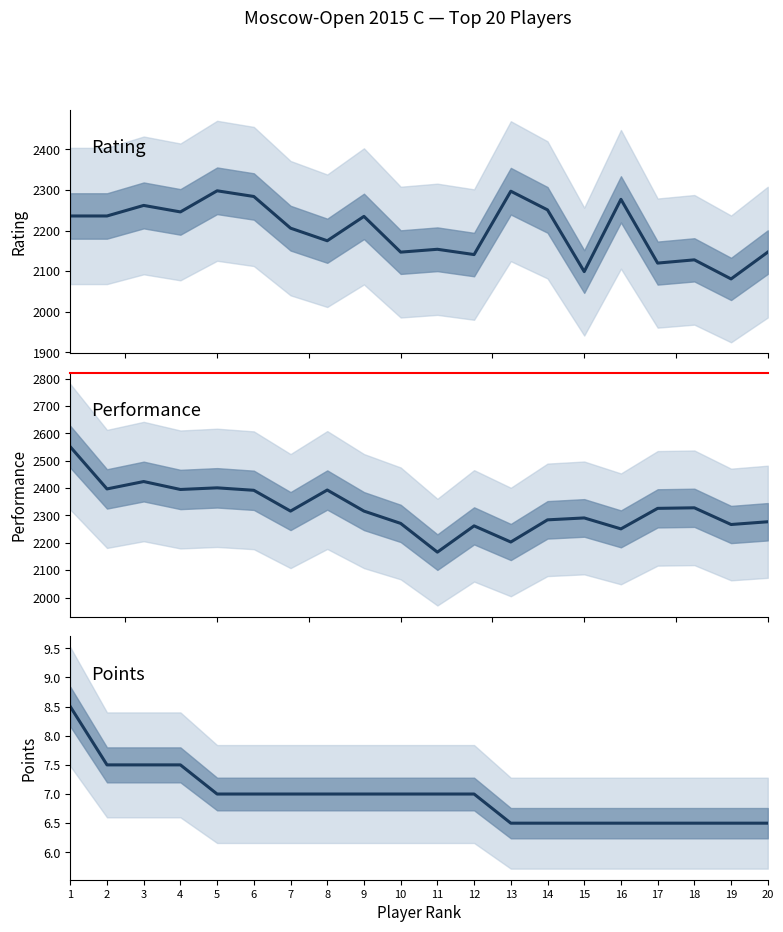

Between 7 and 18, which series saw the biggest shift?

Rating